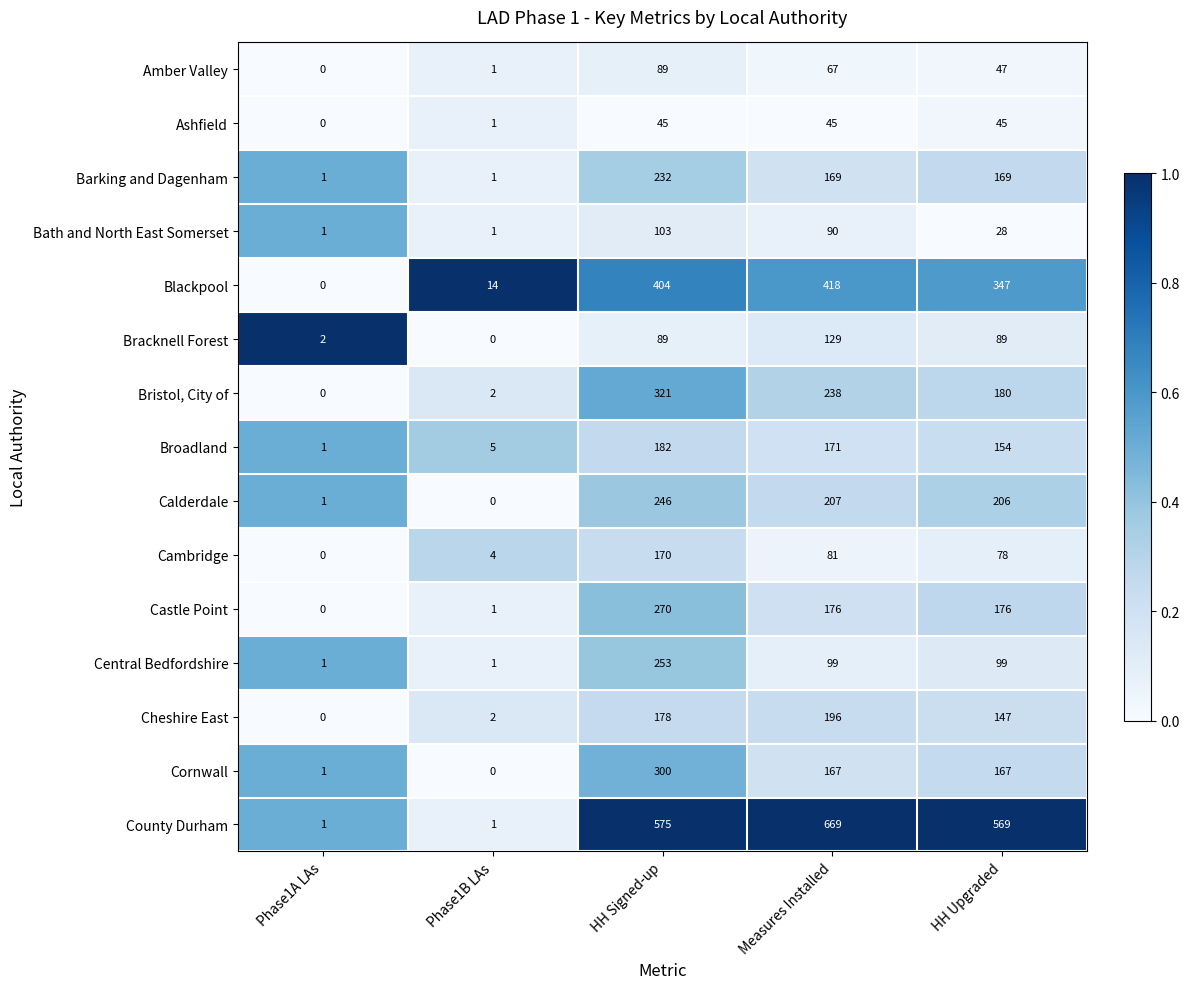

The value of Cambridge at Phase1B LAs is 4. True or false?

True